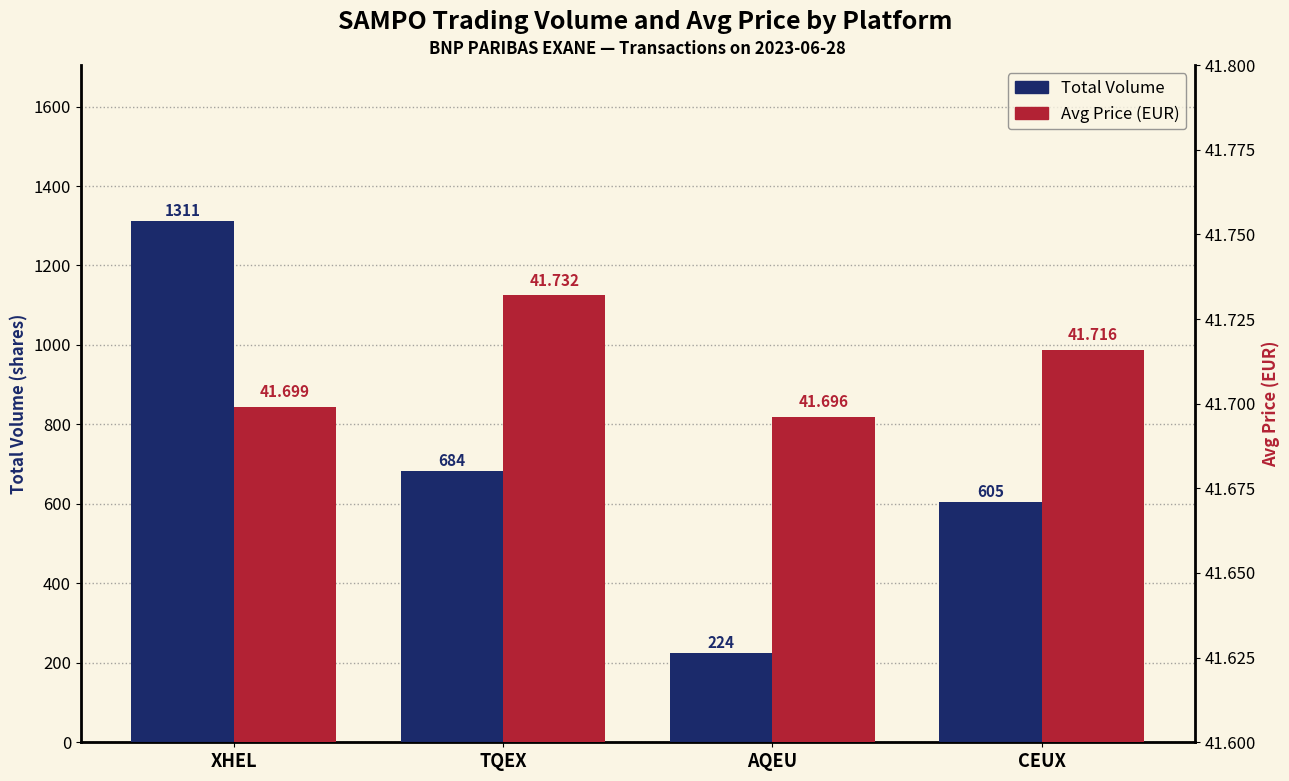

What are all the series names shown in the legend?

Total Volume, Avg Price (EUR)